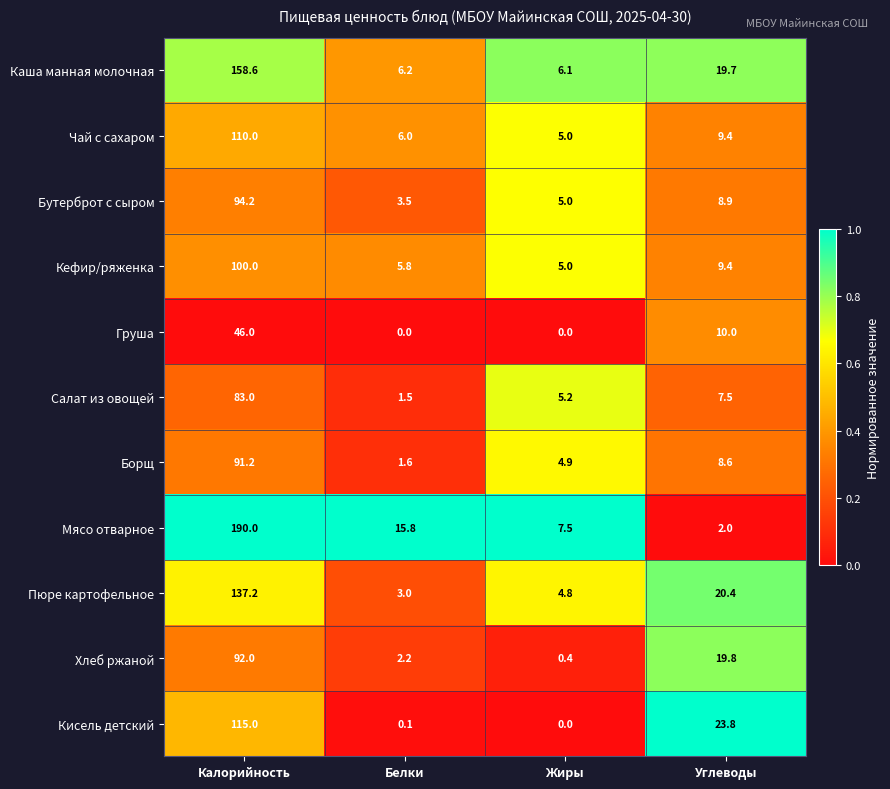

Which series has the widest spread of values?

Мясо отварное